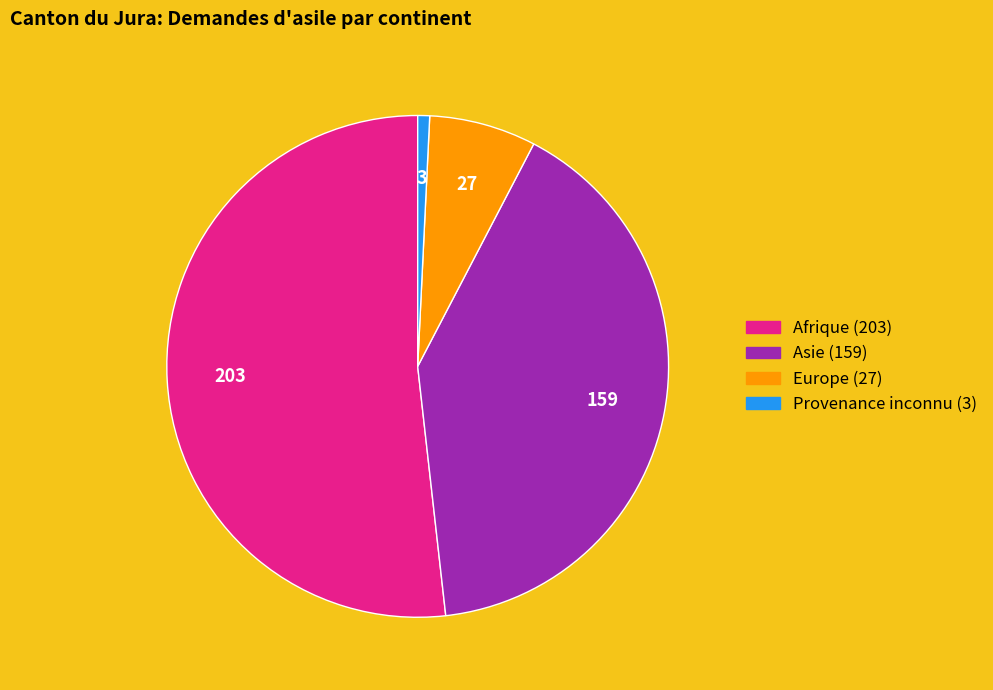

Which slice represents more than half of the pie?

Afrique